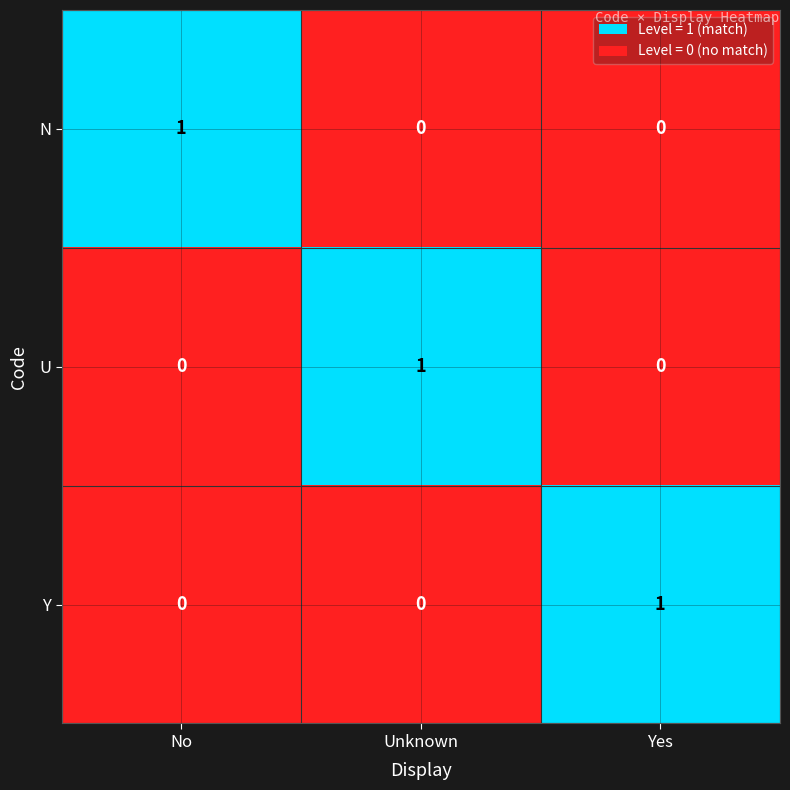

The Y series shows 2 at Yes. True or false?

False